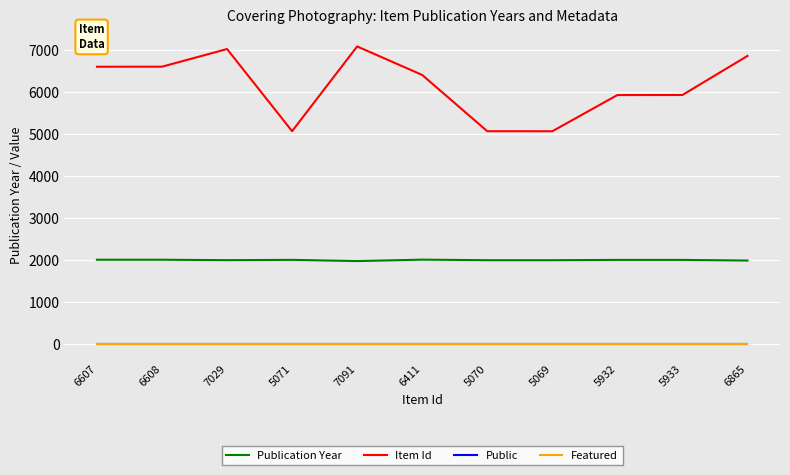

True or false: Item Id and Publication Year cross at least once.

False